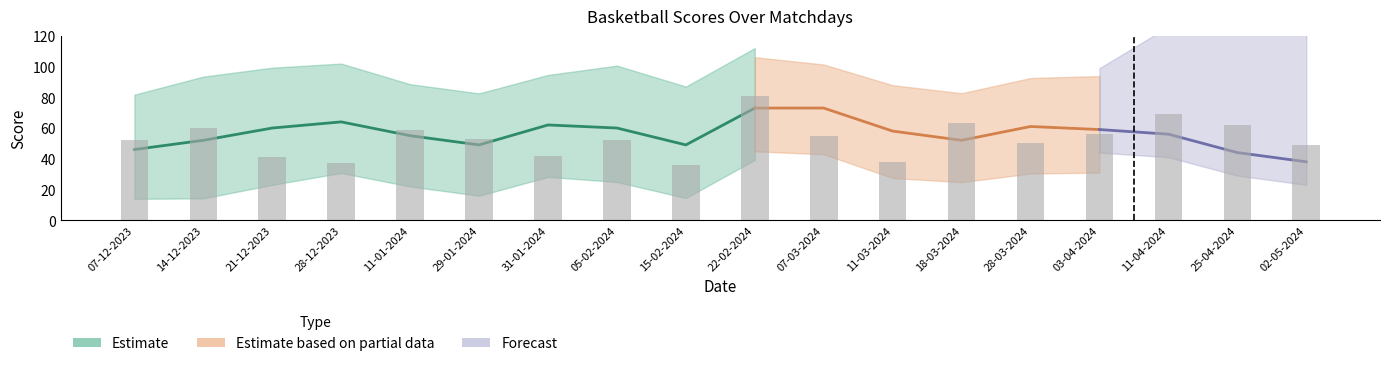

Reading left to right, transcribe all the data shown in this chart.

07-12-2023=52	14-12-2023=60	21-12-2023=41	28-12-2023=37	11-01-2024=59	29-01-2024=53	31-01-2024=42	05-02-2024=52	15-02-2024=36	22-02-2024=81	07-03-2024=55	11-03-2024=38	18-03-2024=63	28-03-2024=50	03-04-2024=56	11-04-2024=69	25-04-2024=62	02-05-2024=49